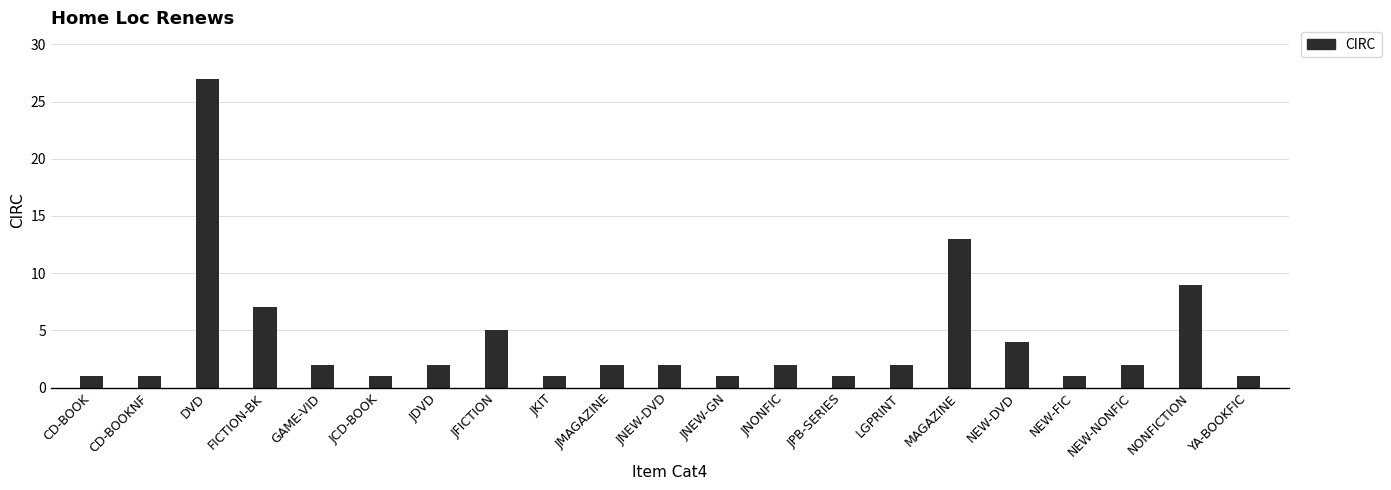

What is the label of the 5th bar from the right?

NEW-DVD